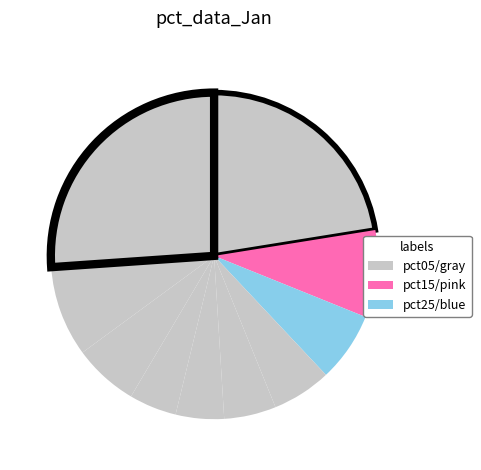

To the nearest percent, what is the difference between the largest and smallest slice percentages?

21%